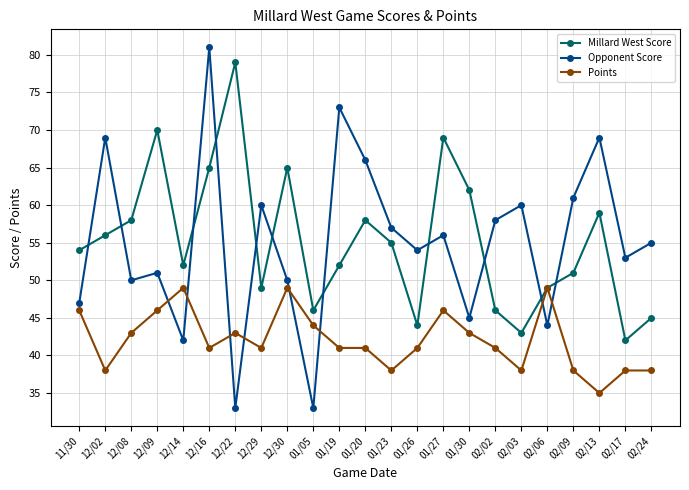

Where is the first local minimum for Points?

12/02